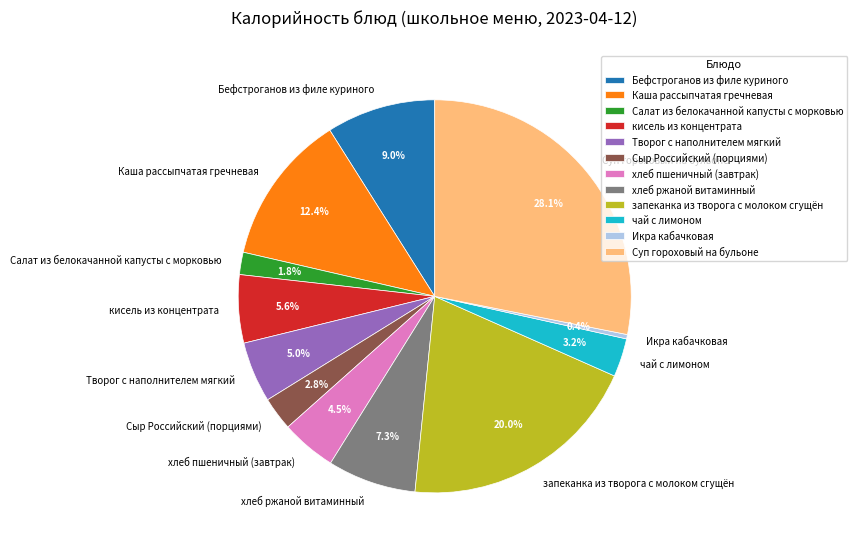

What is the largest slice in the pie chart?

Суп гороховый на бульоне